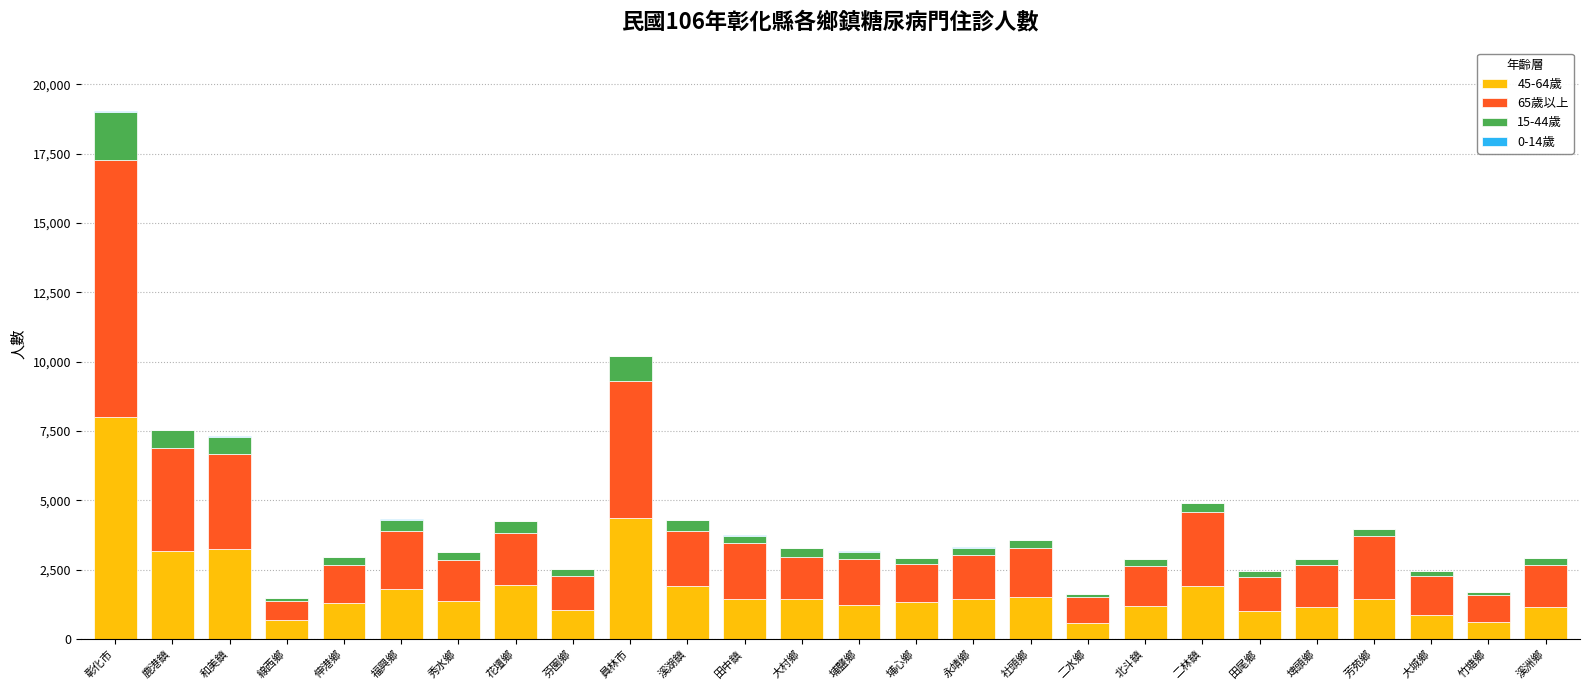

The 45-64歲 series shows 2059 at 秀水鄉. True or false?

False